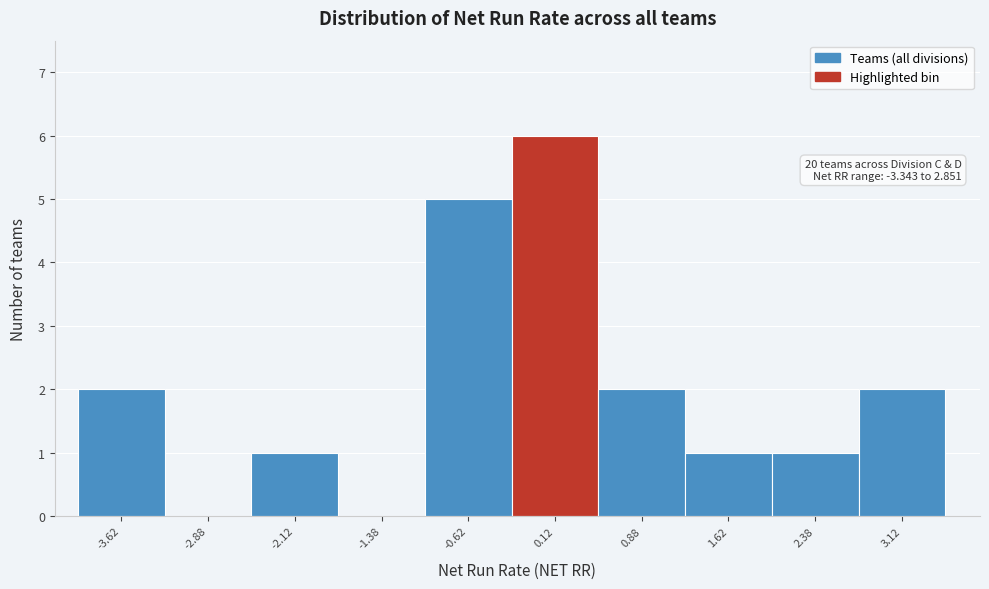

Which range on the x-axis has the tallest bar?

-0.25 to 0.50